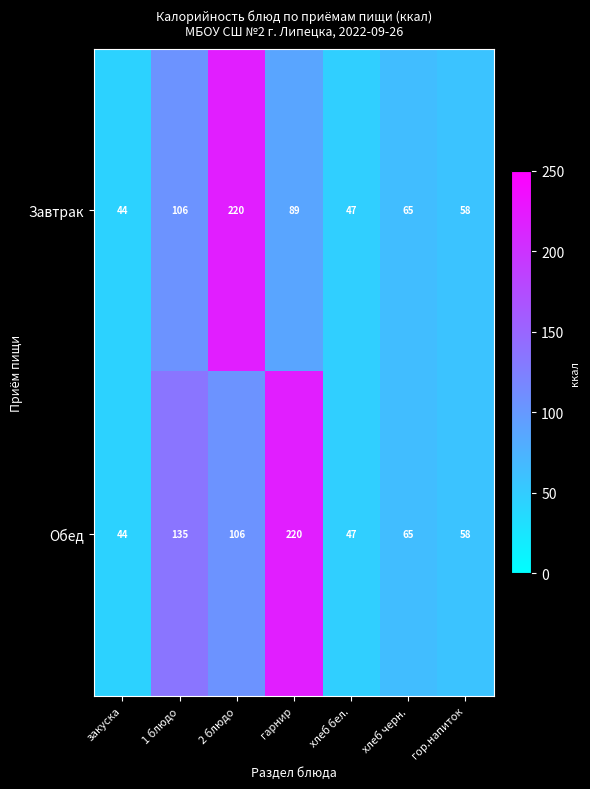

How many values in the Завтрак series are below 65?

3